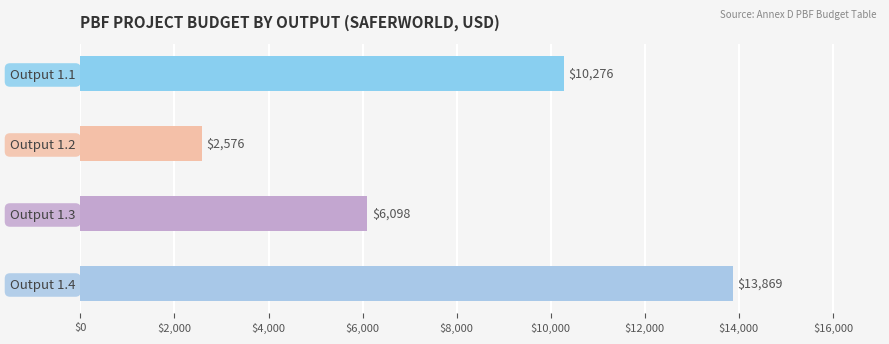

True or false: Saferworld has a value of 13869.0 at Output 1.4.

True